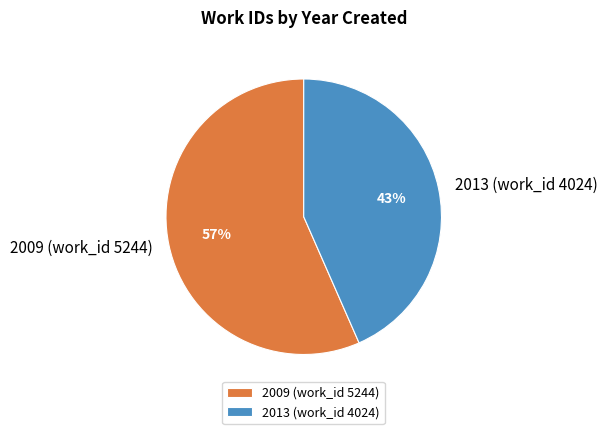

Which slice is the largest?

2009 (work_id 5244)